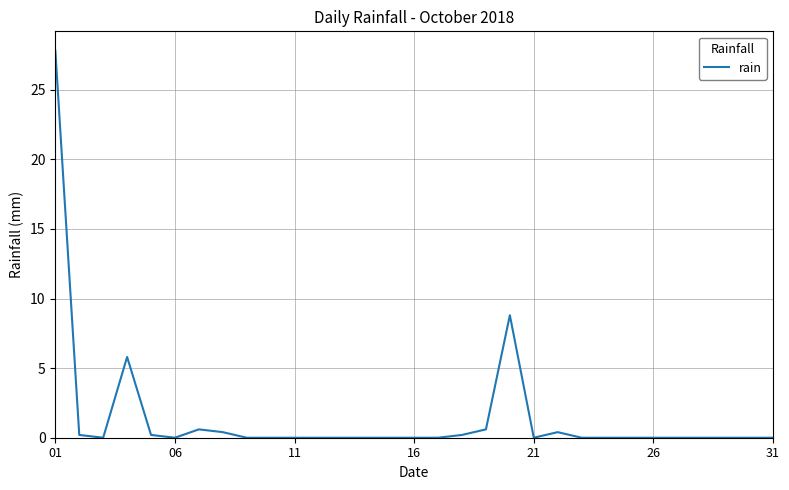

What is the difference between the maximum and minimum values?

27.8